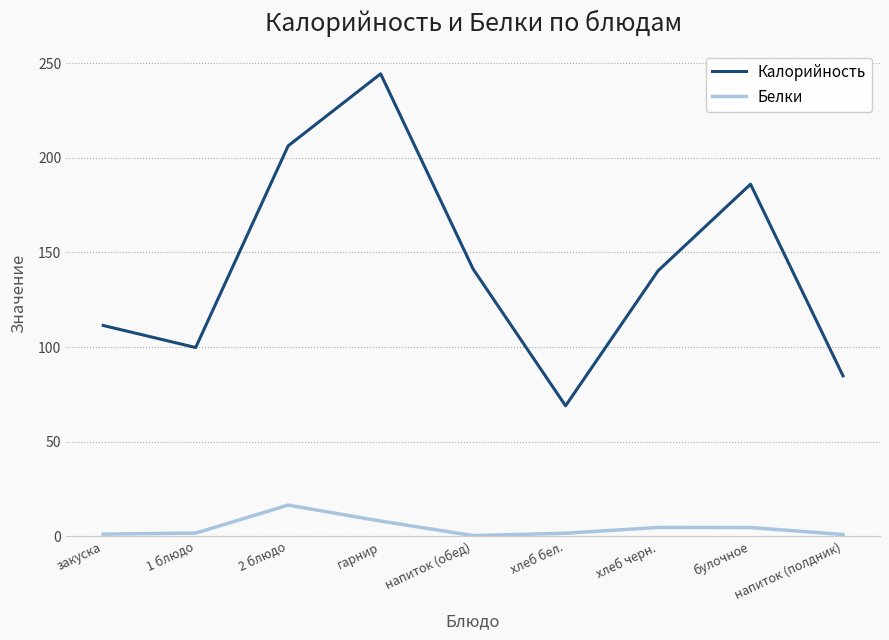

True or false: Белки and Калорийность intersect in this chart.

False